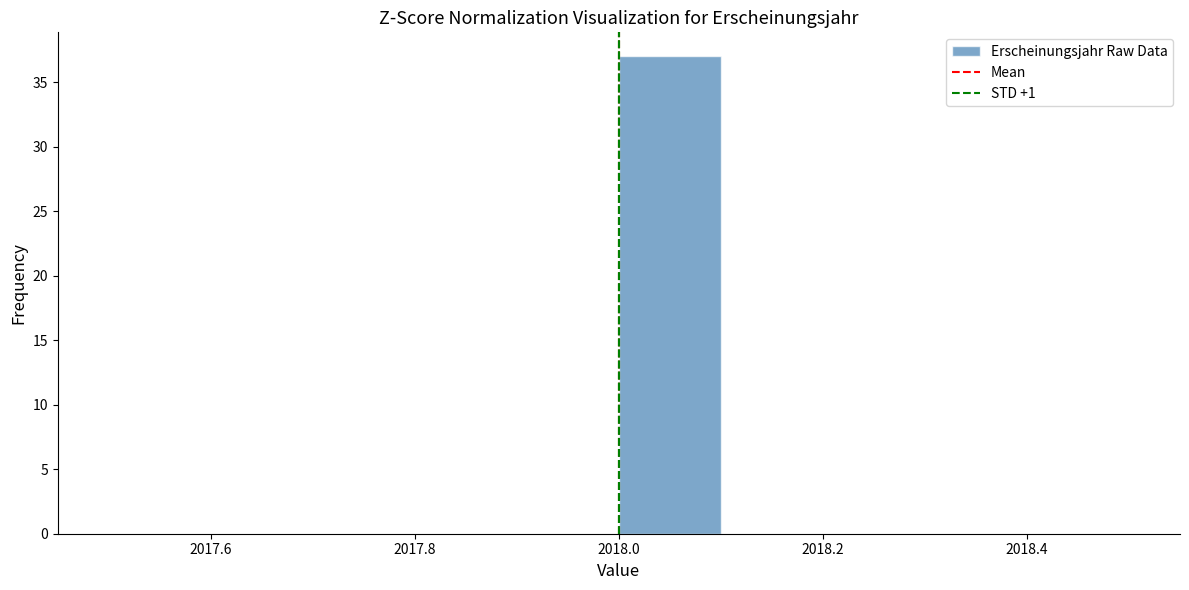

Reading left to right, list every bar in this chart as the range it spans on the x-axis followed by its height. The values are not printed on the chart, so give them approximately, as read against the axis.

2017.5 to 2017.6: 0
2017.6 to 2017.7: 0
2017.7 to 2017.8: 0
2017.8 to 2017.9: 0
2017.9 to 2018.0: 0
2018.0 to 2018.1: 37
2018.1 to 2018.2: 0
2018.2 to 2018.3: 0
2018.3 to 2018.4: 0
2018.4 to 2018.5: 0